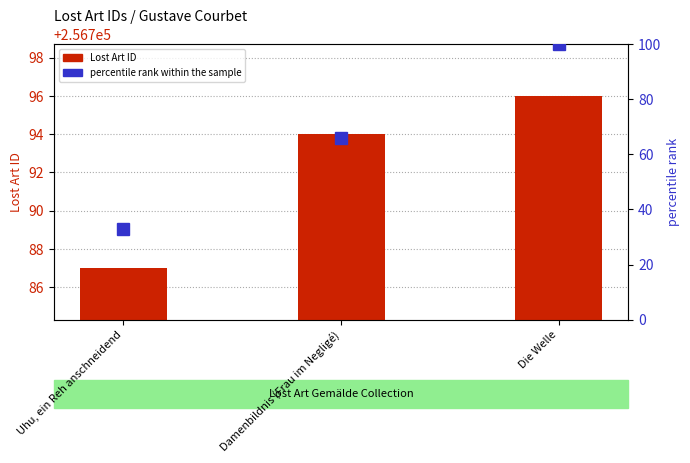

What is the difference between the second highest and minimum values in the Lost Art ID series?

7